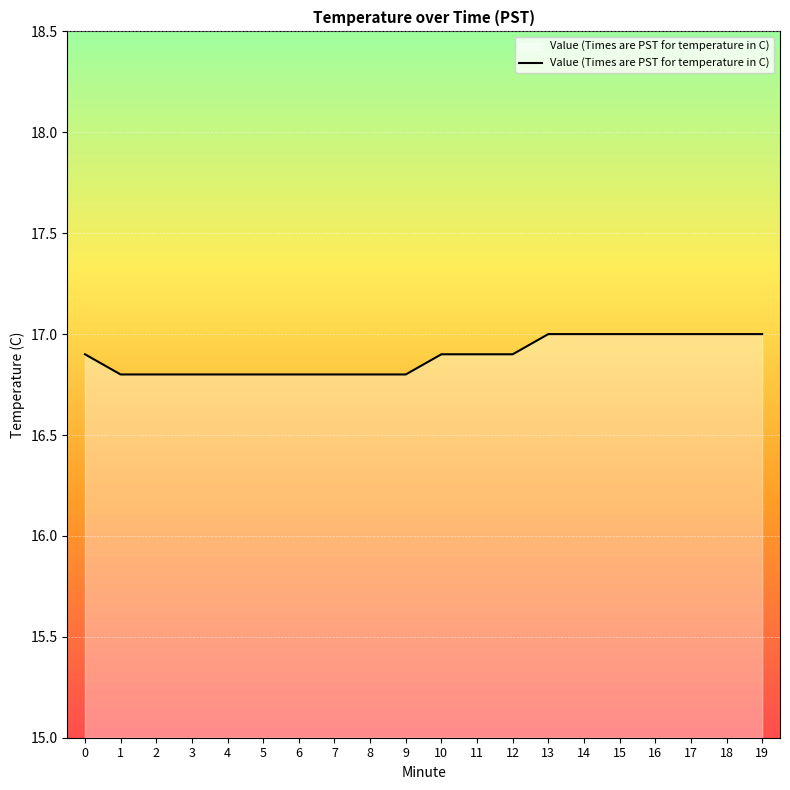

What is the ratio of the value at 10 to the value at 4?

1.0